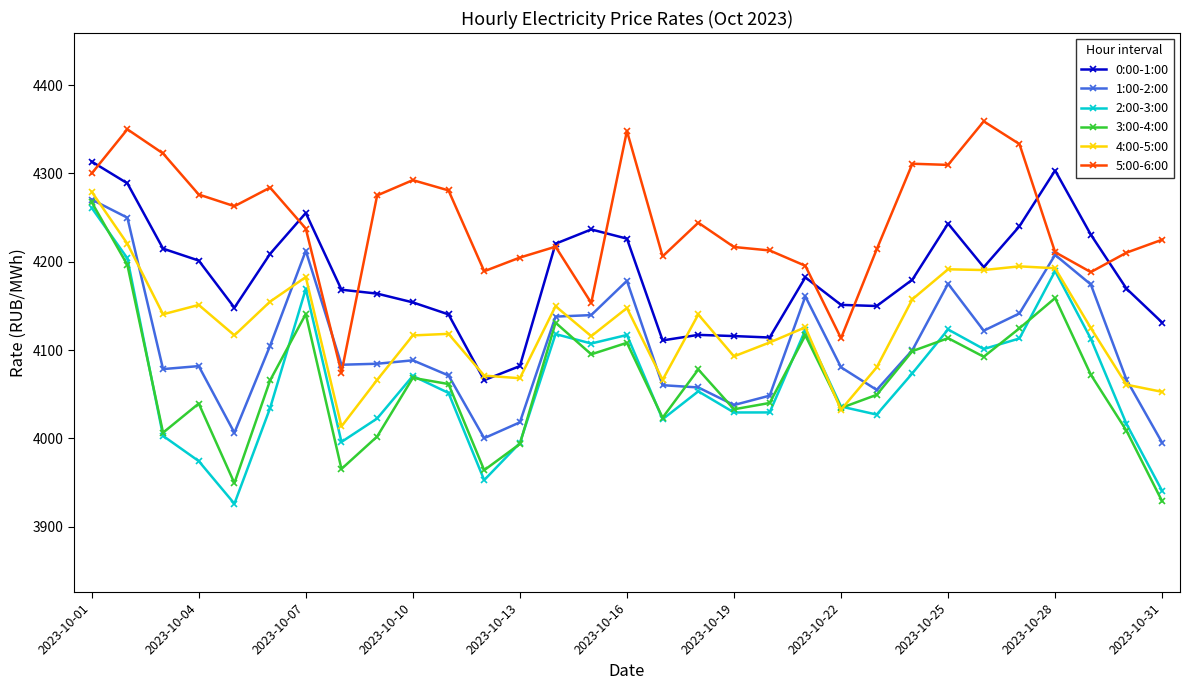

What is the value of the 0:00-1:00 point at the 12th from the left?

4066.0